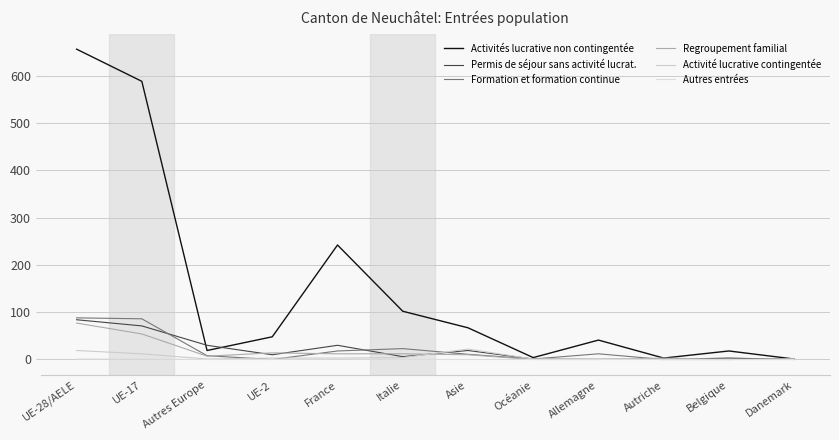

Reading left to right, list all the values displayed in this chart.

Activités lucrative non contingentée: 656	588	19	48	242	102	67	4	41	3	18	1
Permis de séjour sans activité lucrat.: 84	71	30	10	30	6	19	1	1	0	3	0
Formation et formation continue: 88	86	8	0	18	23	11	1	12	0	0	1
Regroupement familial: 77	54	7	14	12	12	10	0	0	3	0	2
Activité lucrative contingentée: 19	12	1	3	3	4	22	1	2	0	0	0
Autres entrées: 1	1	0	0	1	0	0	0	0	0	0	0